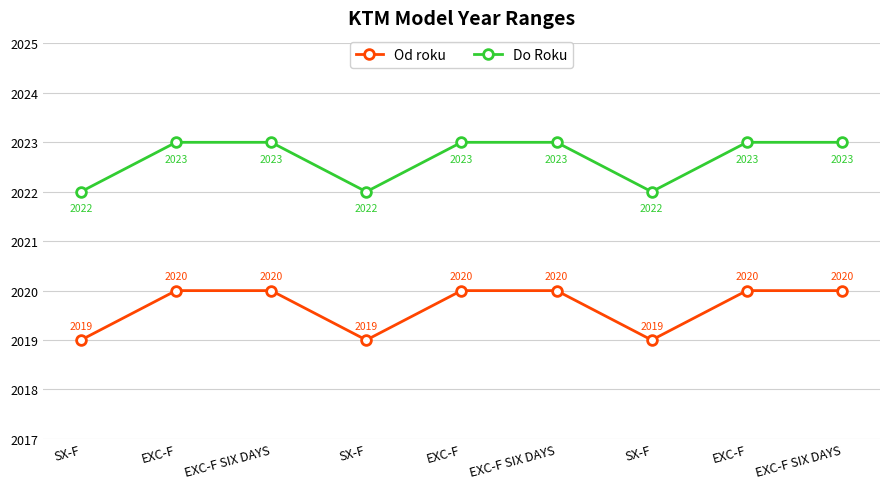

At which category is the sum across all series the highest?

EXC-F